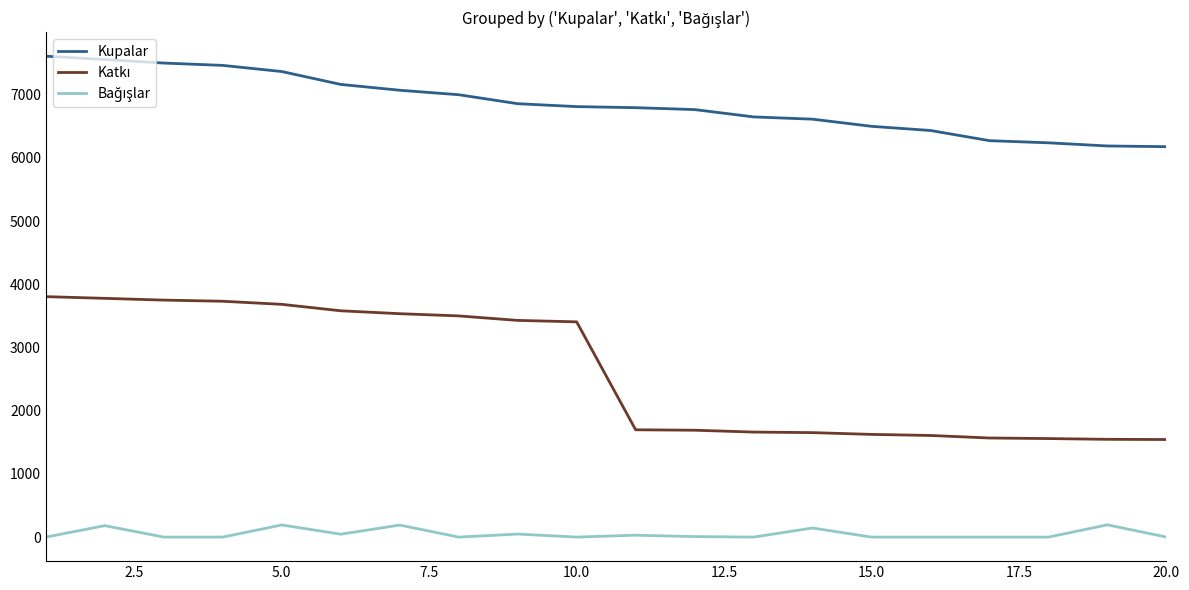

Which series has the largest total across all categories?

Kupalar